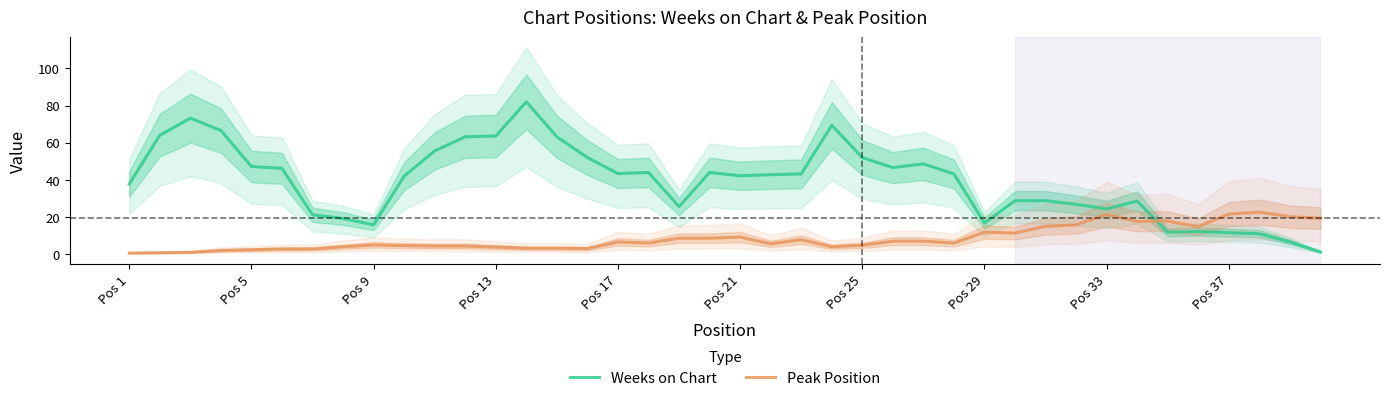

True or false: Weeks on Chart has a value of 10.8 at Pos 17.

False